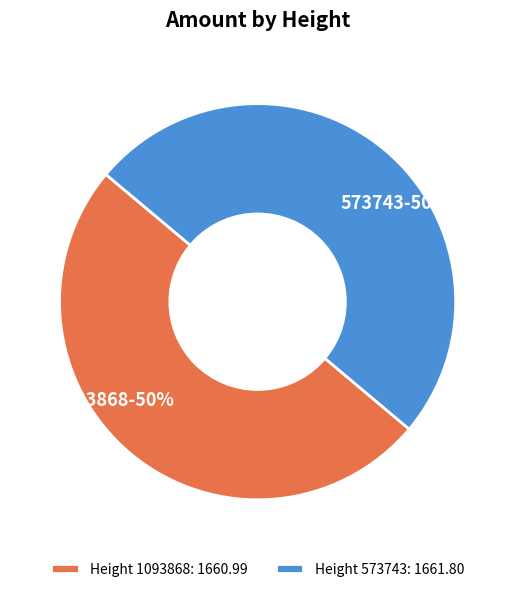

True or false: Height 573743: 1661.80 accounts for 44% of the total.

False